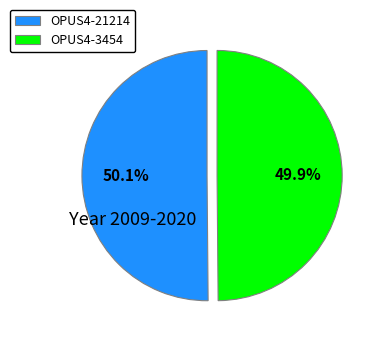

How many segments does this pie chart have?

2